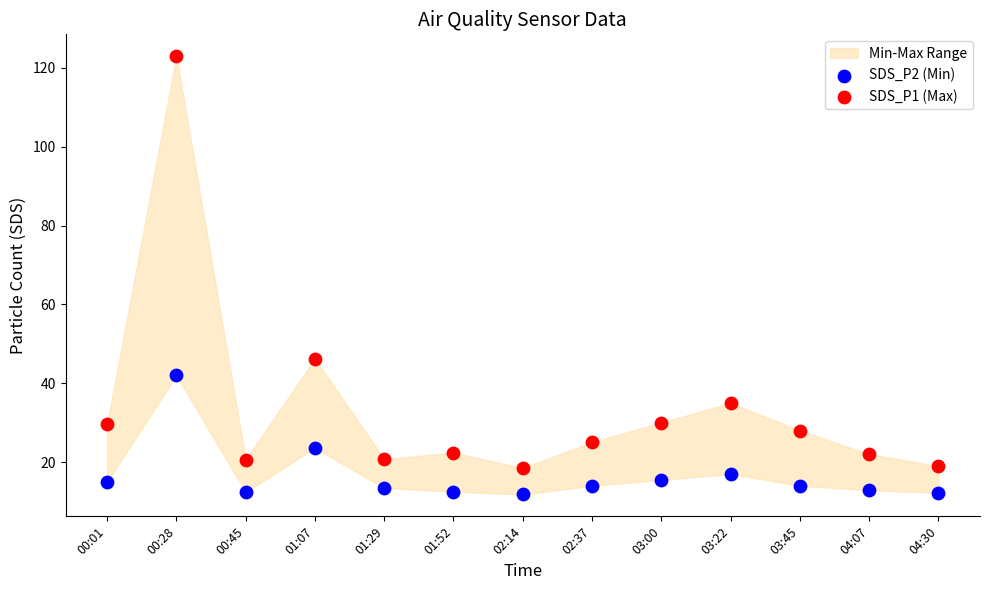

Across all series, what Y value is closest to 67?

46.2